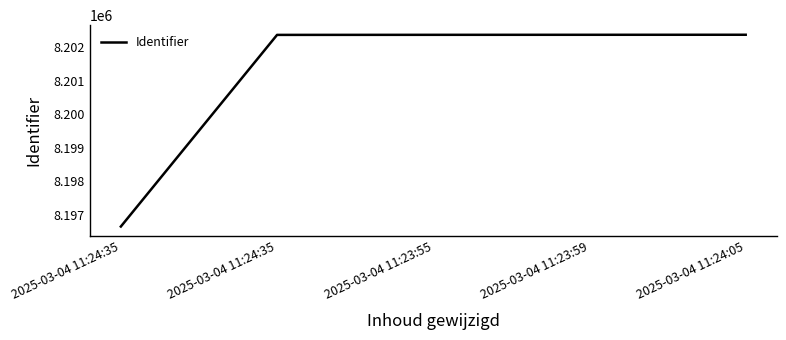

How many lines are shown in the chart?

1